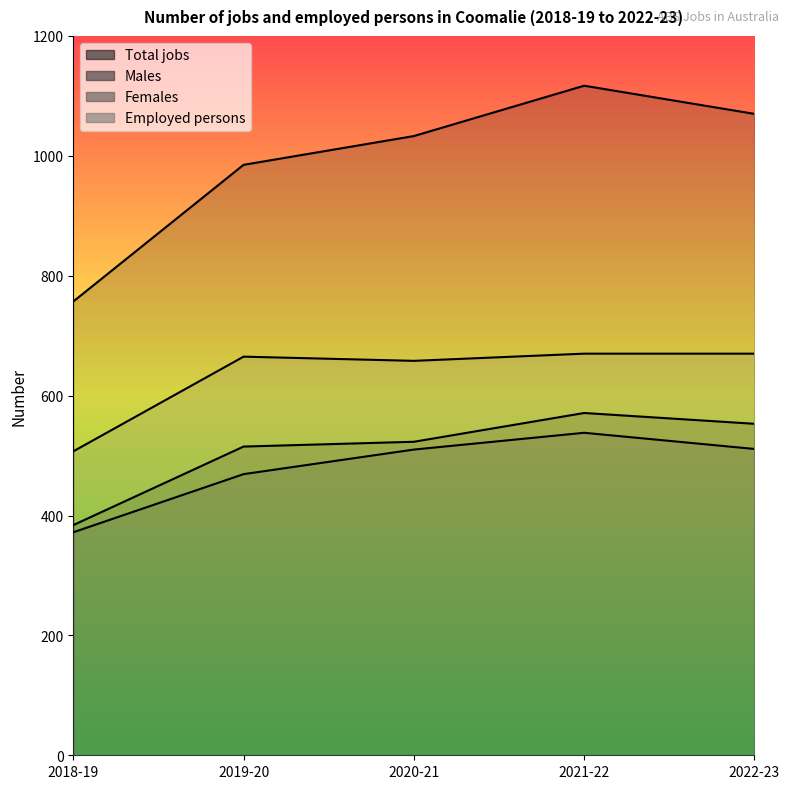

How many data points in Employed persons are less than 665?

2